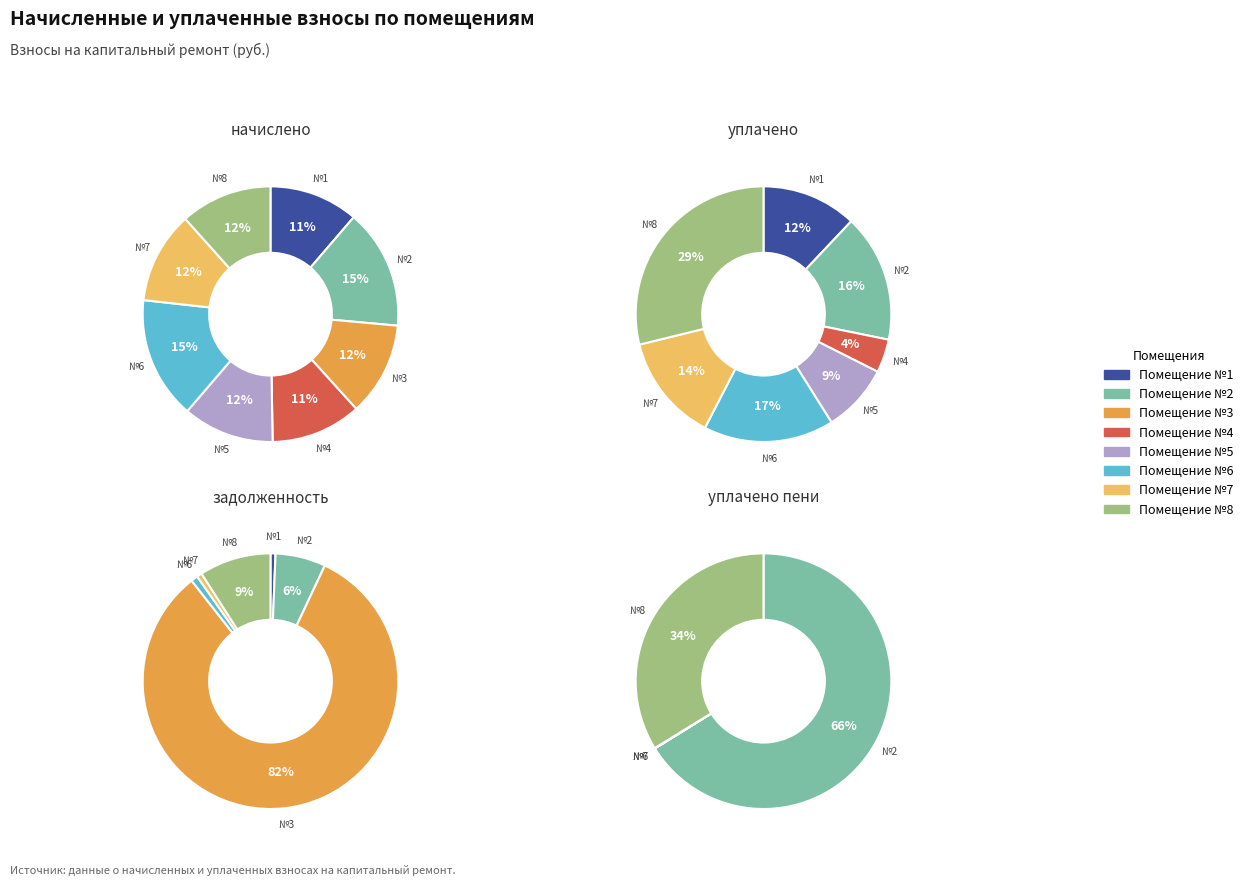

How many segments does this pie chart have?

8